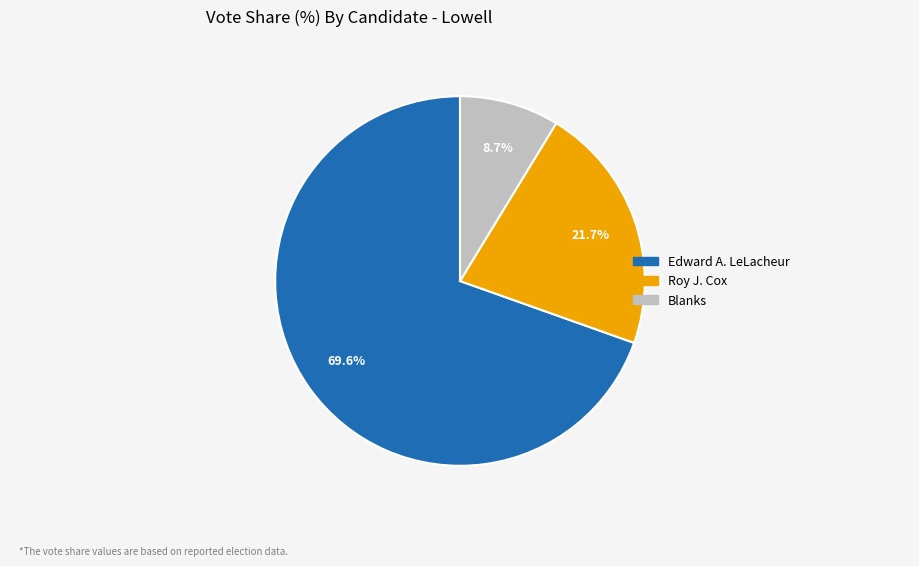

Is there a majority slice in this chart?

Yes